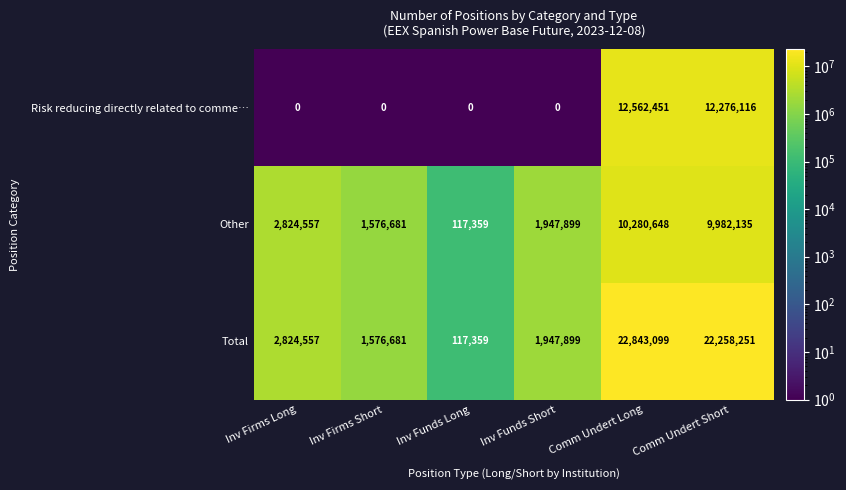

What is the sum of all Risk reducing directly related to comme… values?

24838567